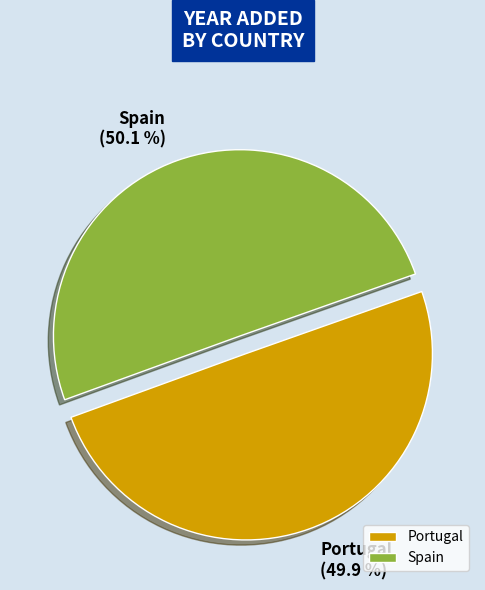

What is the ratio of the value at Spain to the value at Portugal?

1.0